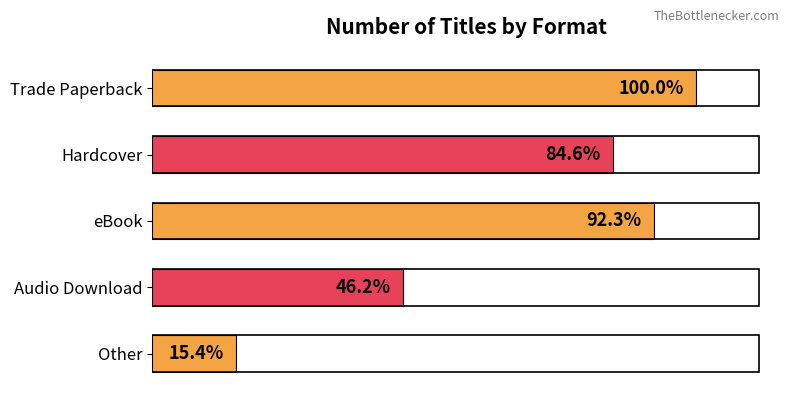

Does the chart contain any negative values?

No